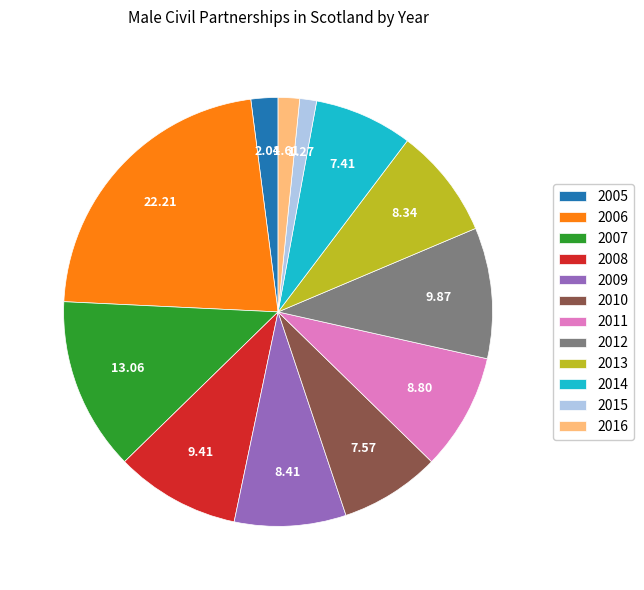

Between 2008 and 2009, which is larger?

2008